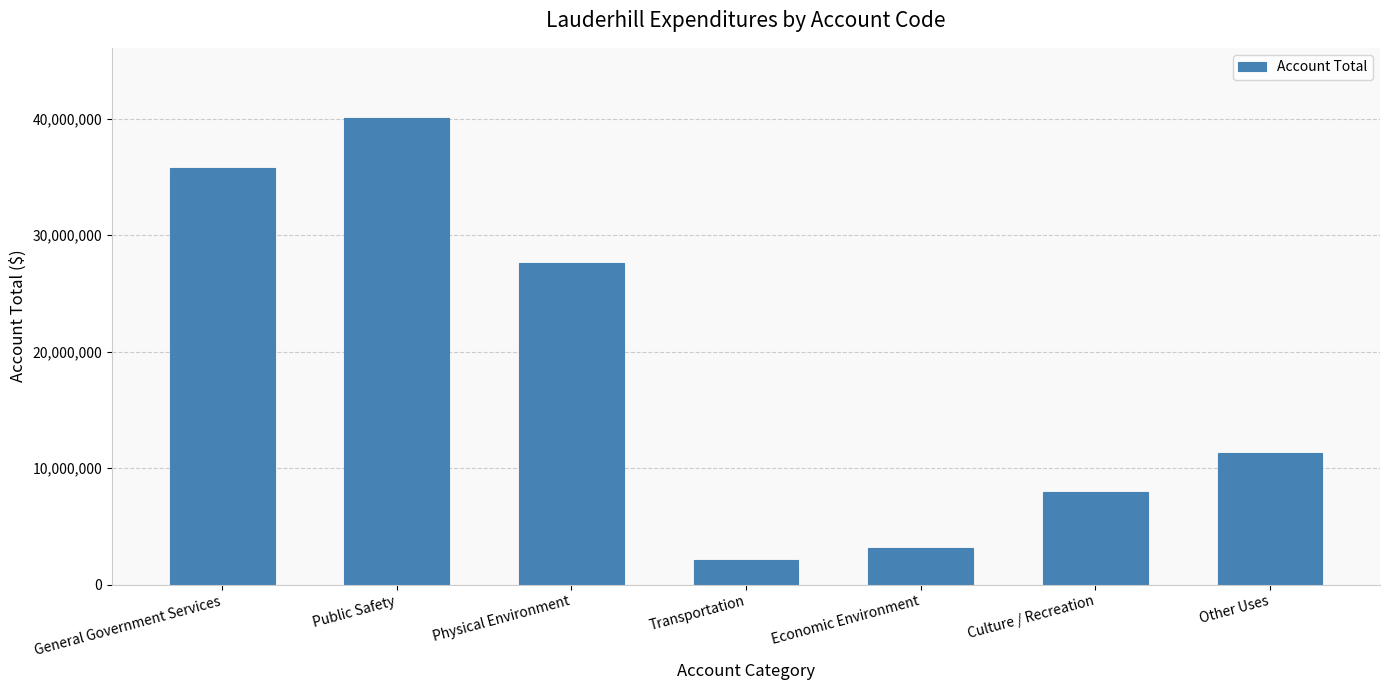

What is the change in value from Economic Environment to Other Uses?

+8139105